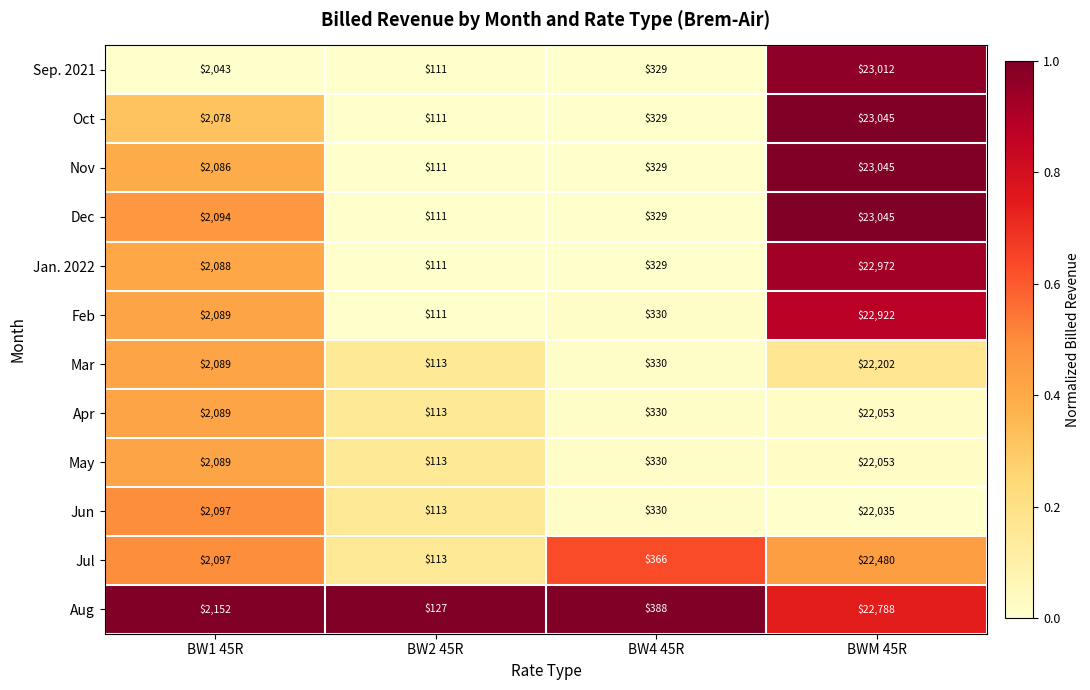

At which category is the sum across all series the highest?

BWM 45R